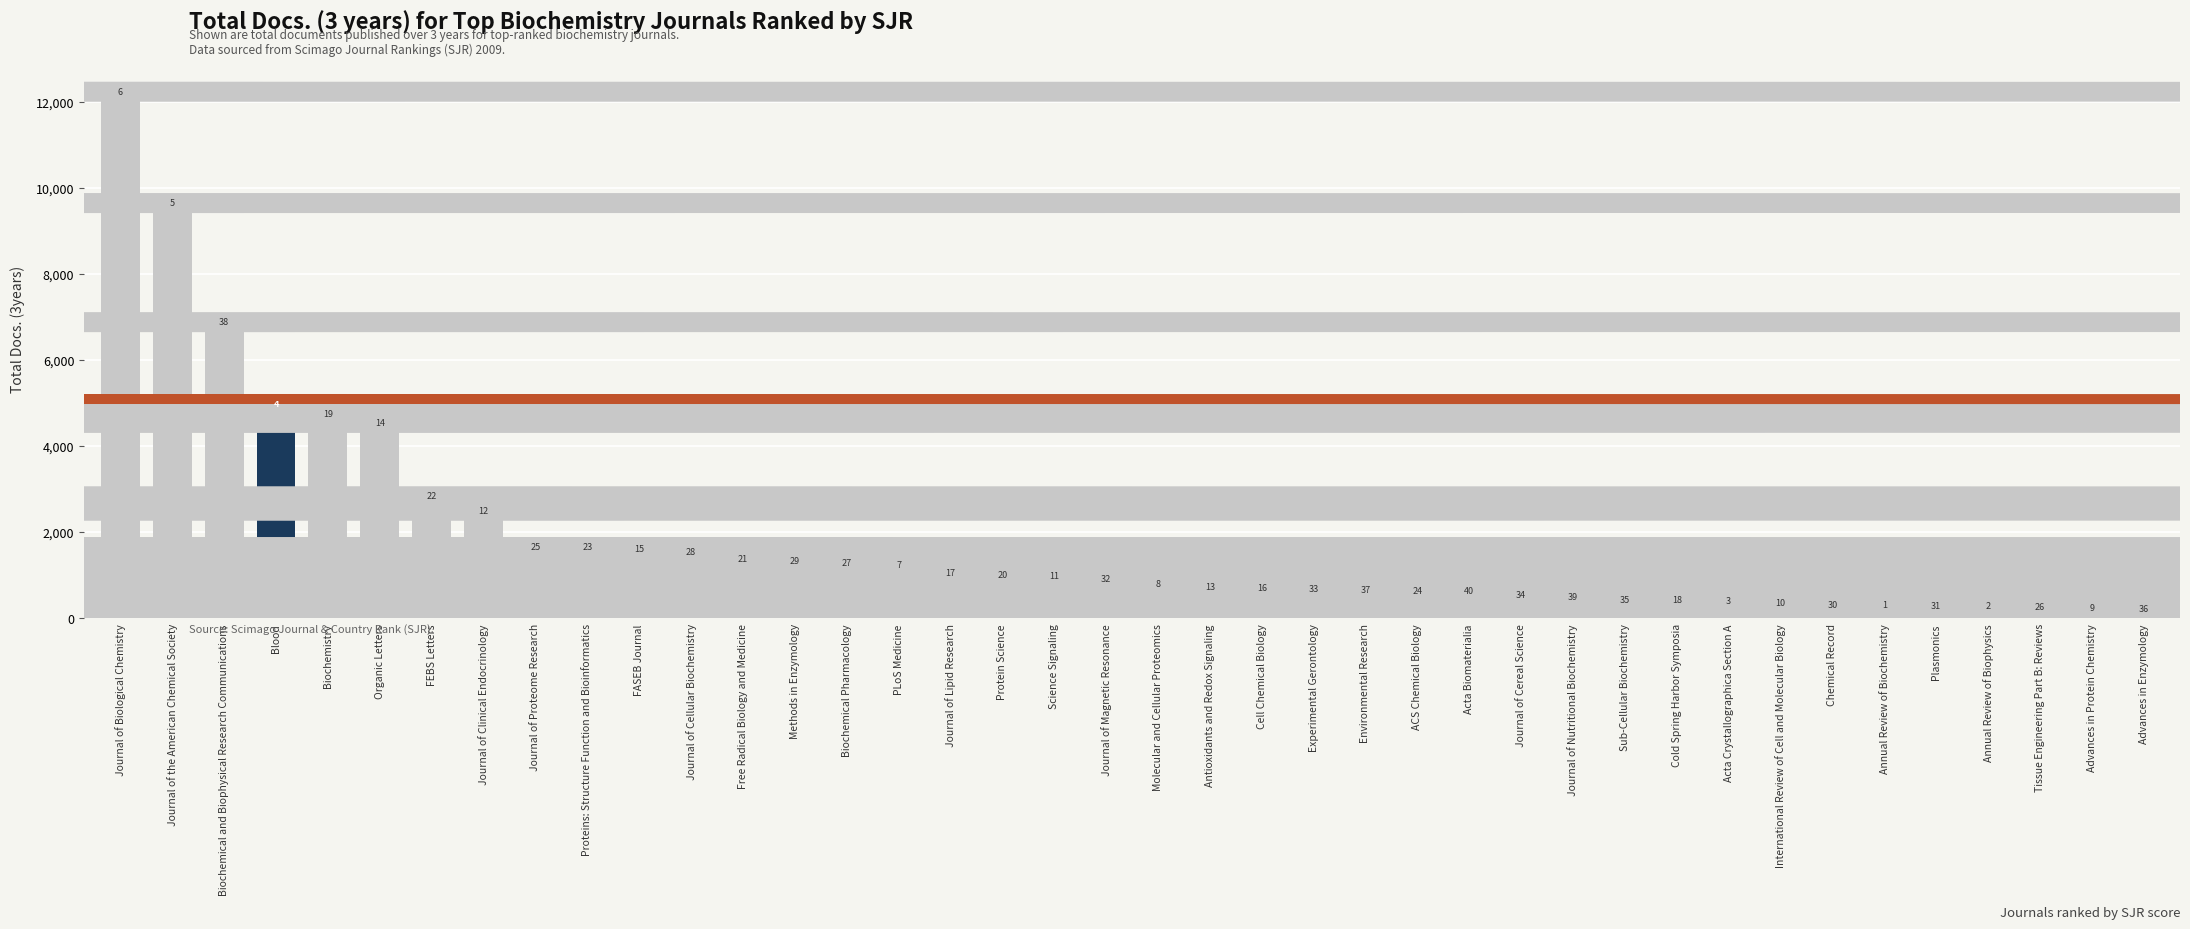

At which label does the data first exceed 696?

Journal of Biological Chemistry